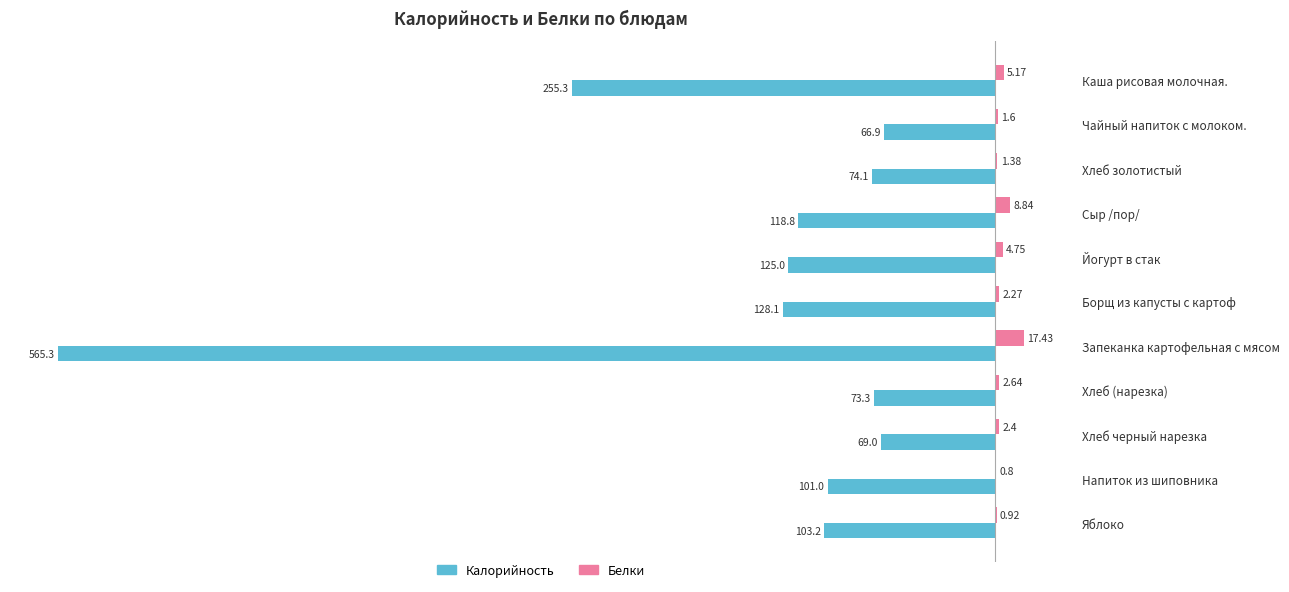

How many values in the Белки series exceed 2?

7